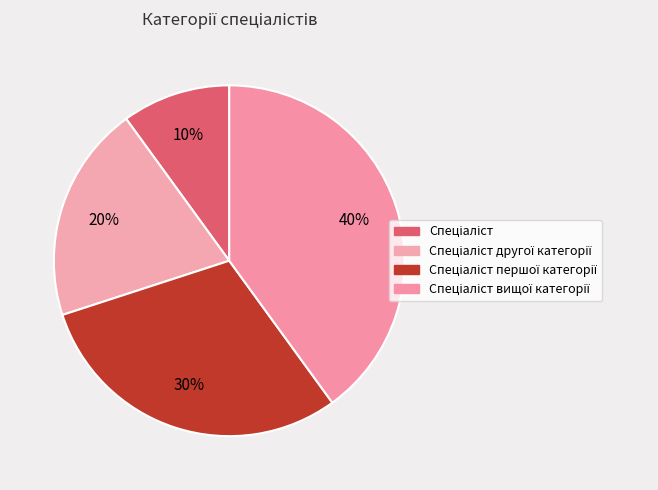

The Спеціаліст вищої категорії slice represents 33% of the pie. True or false?

False